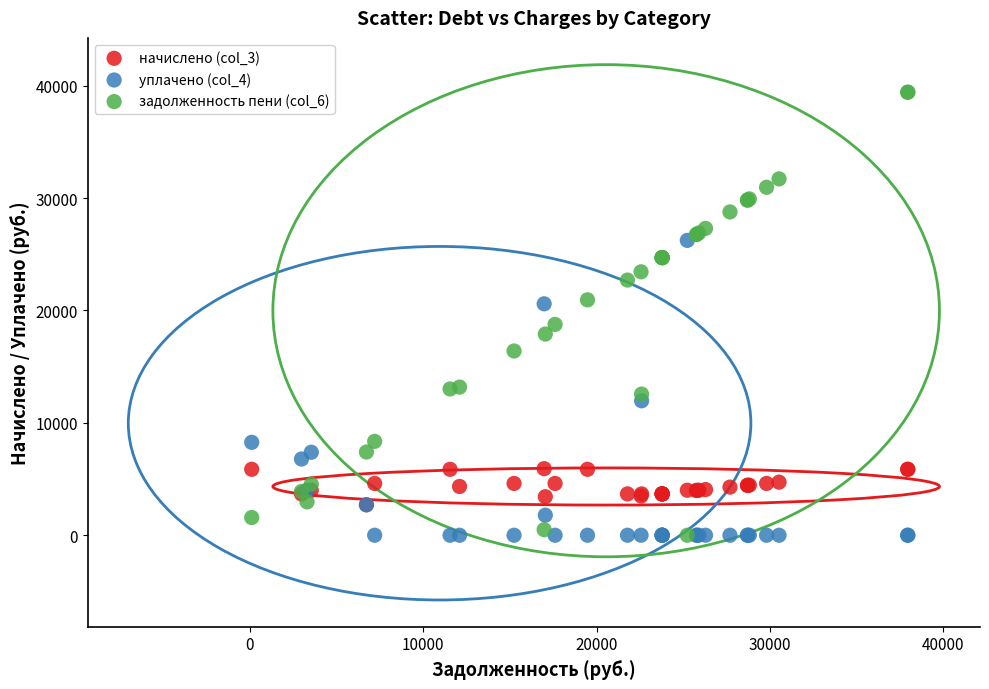

What are all the series names shown in the legend?

начислено (col_3), уплачено (col_4), задолженность пени (col_6)